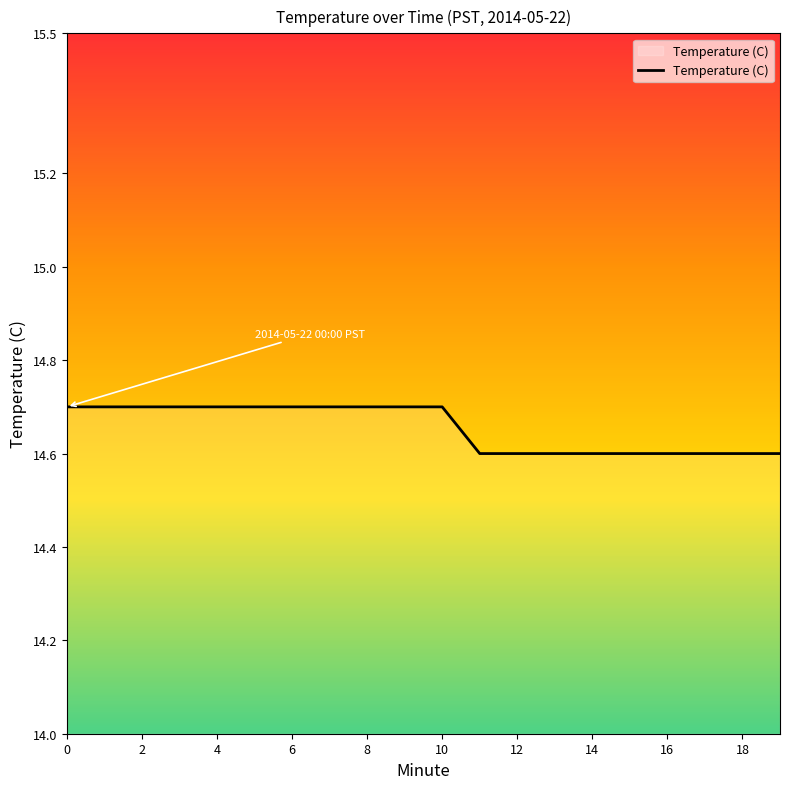

Is this an area chart (filled region under the line)?

No